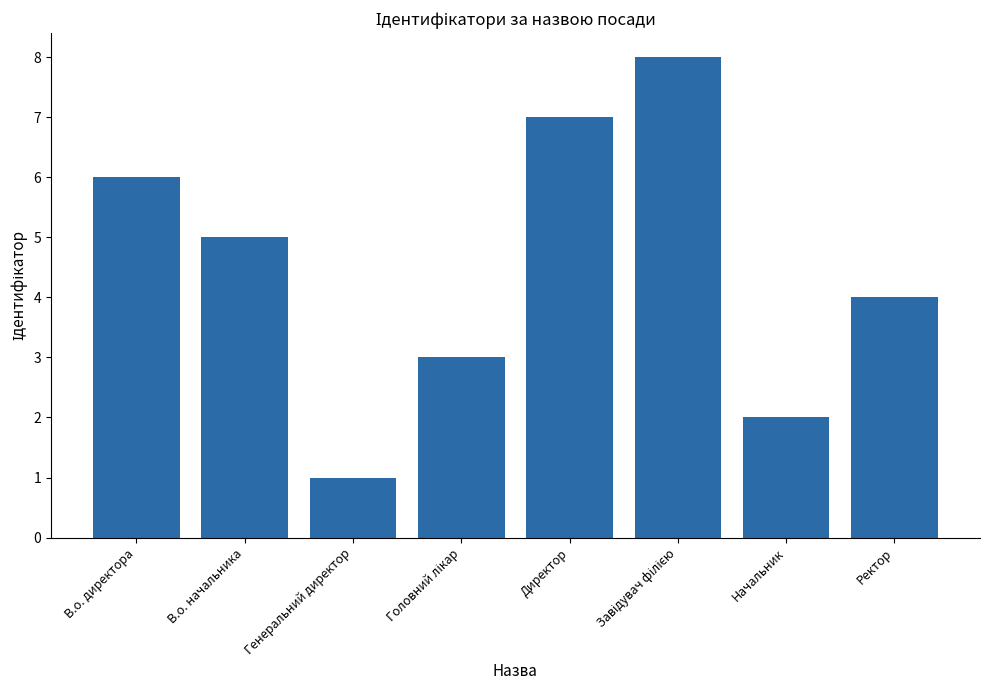

Reading right to left, extract all data points from this chart.

4	2	8	7	3	1	5	6